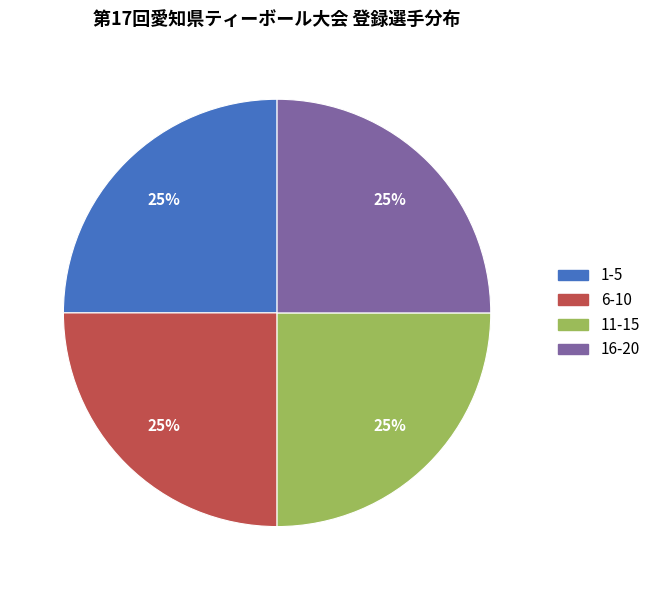

Count the number of slices in the pie.

4